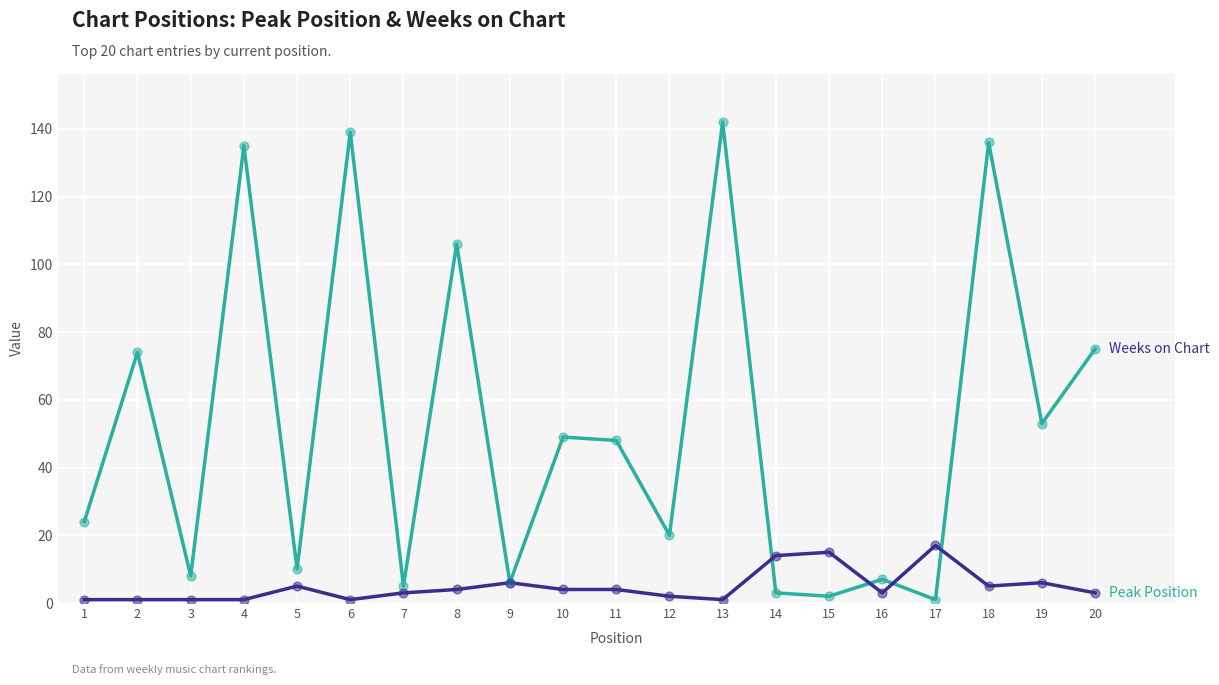

What is the greatest value displayed?

142